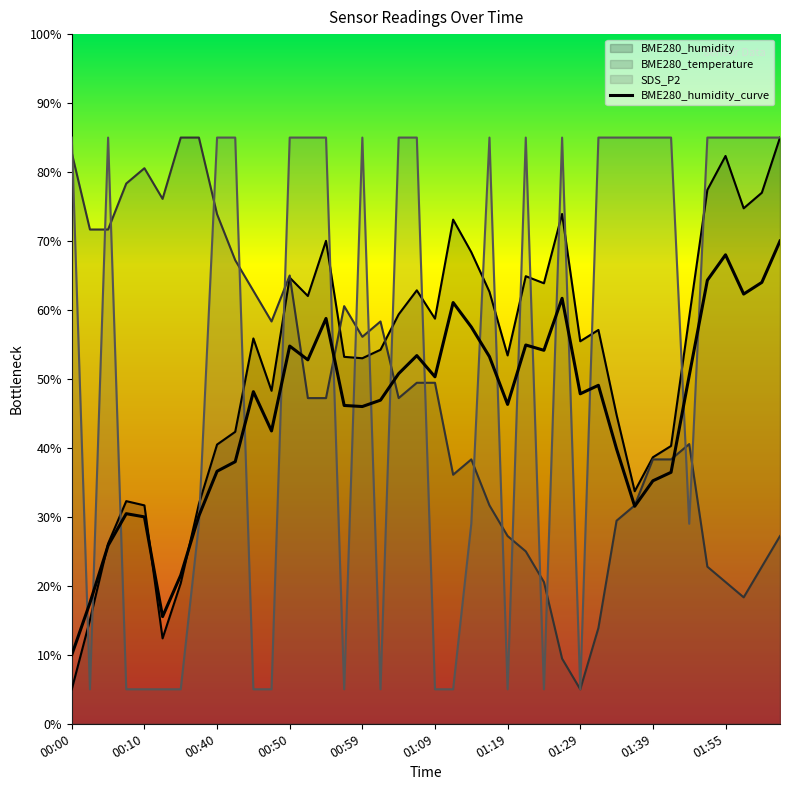

Count the number of categories in the chart.

40